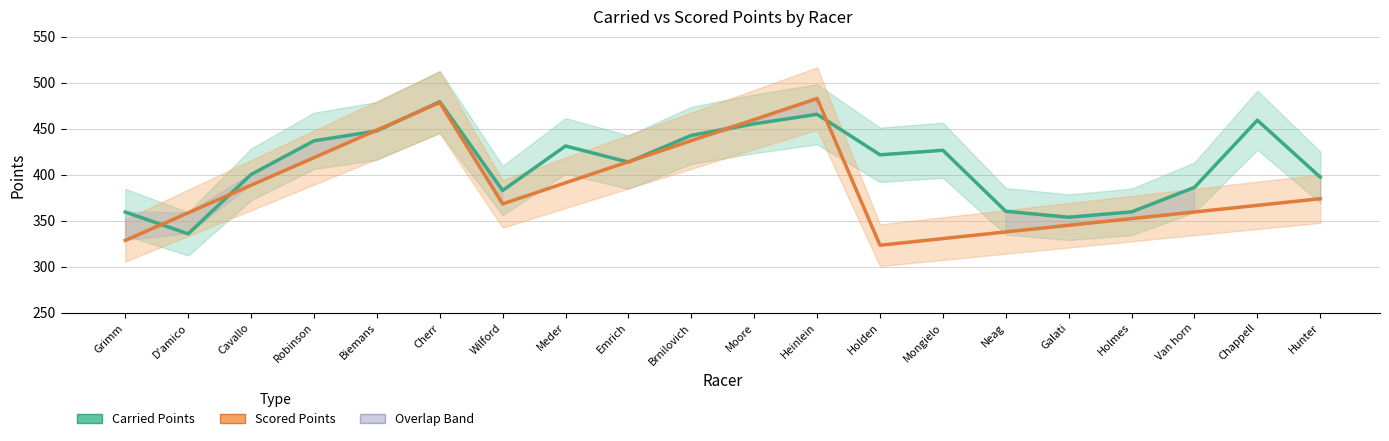

Does the chart display data point markers on the line(s)?

No